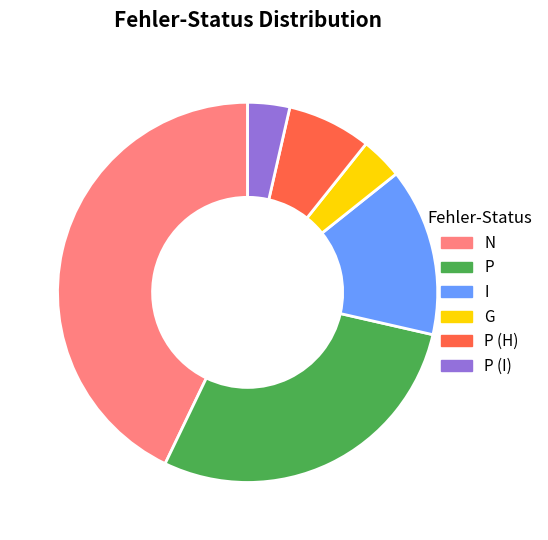

How many segments does this pie chart have?

6